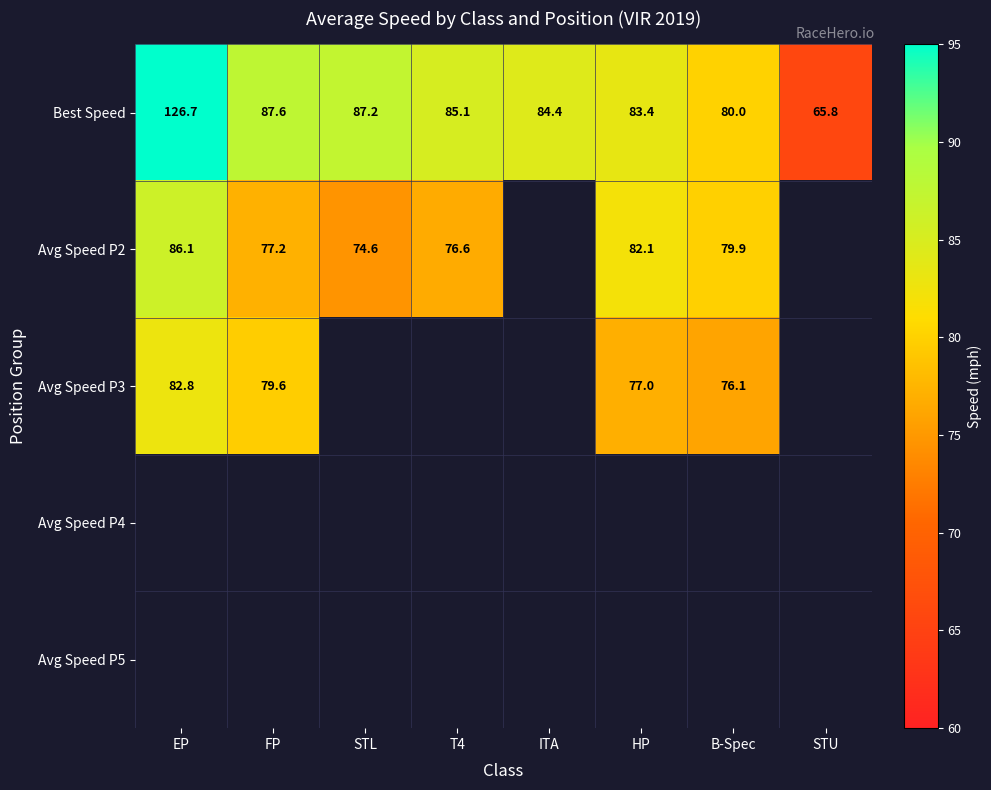

At which label does Best Speed first exceed 85?

EP